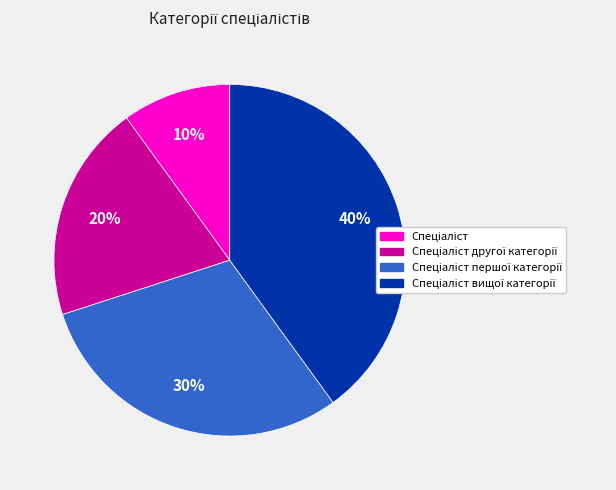

Count the number of slices in the pie.

4